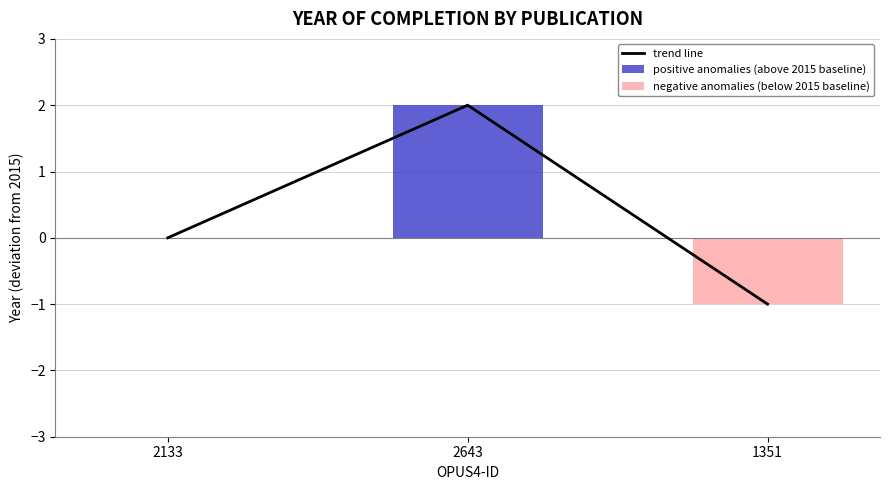

List the series in order of their peak value, highest first.

trend line, positive anomalies (above 2015 baseline), negative anomalies (below 2015 baseline)